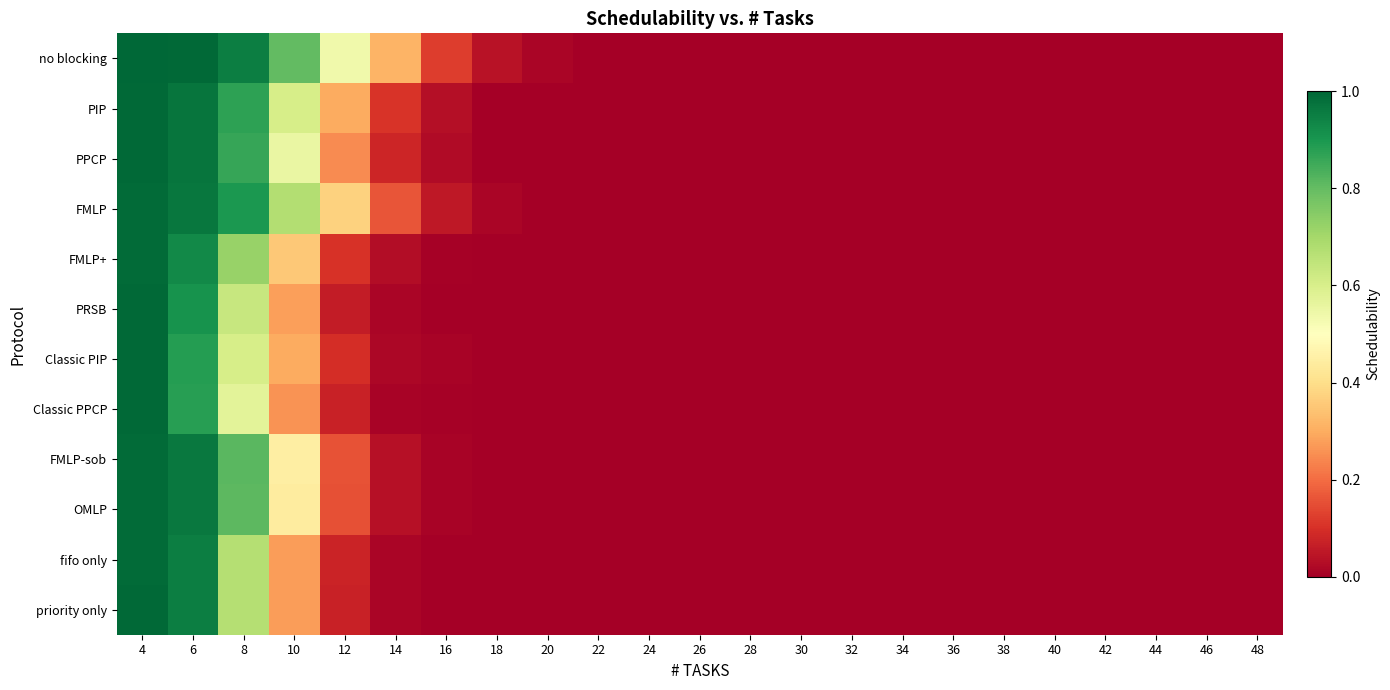

Rank the series at 12 from lowest to highest value.

PRSB, Classic PPCP, priority only, fifo only, Classic PIP, FMLP+, OMLP, FMLP-sob, PPCP, PIP, FMLP, no blocking